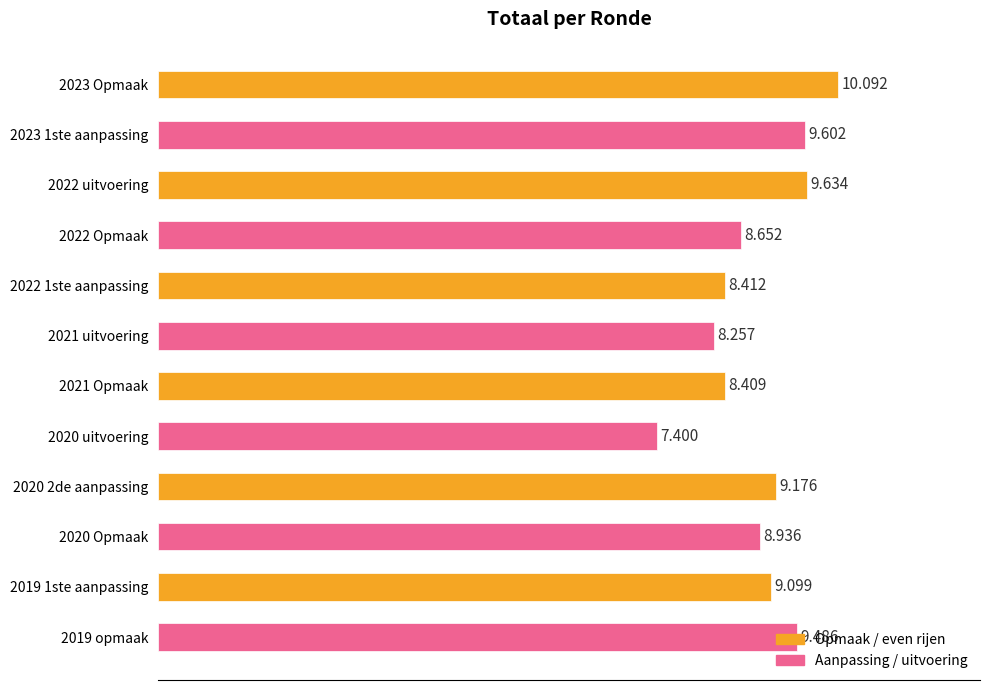

How many bars are there in total?

12